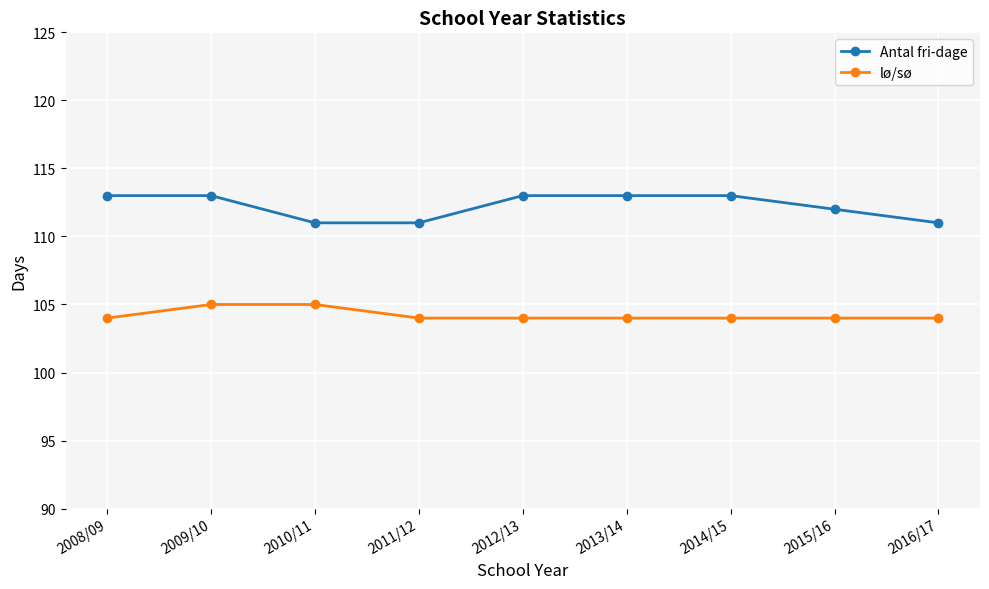

At how many categories does at least one series exceed 104?

9